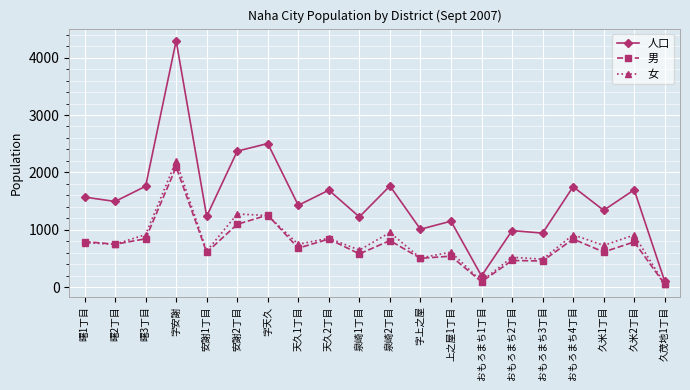

Which series has the widest spread of values?

人口